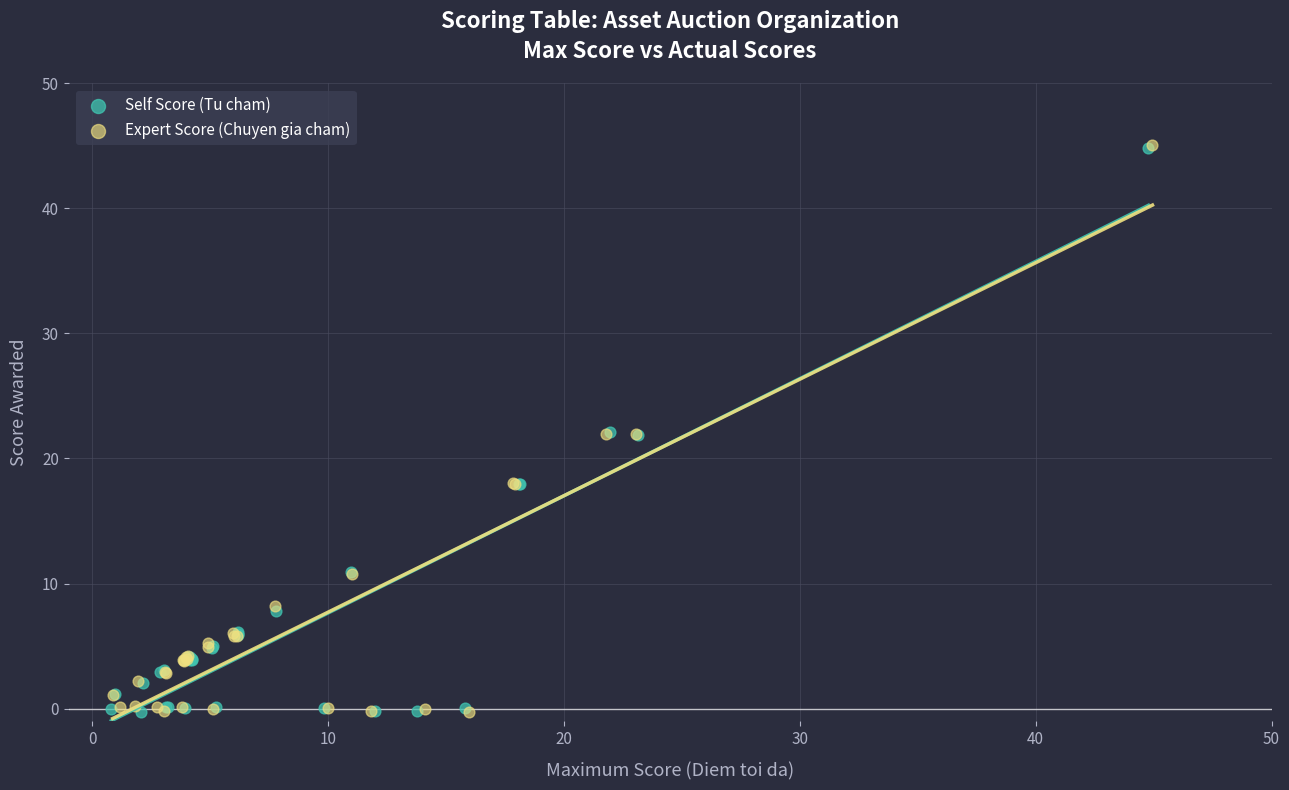

Which series has the largest Y range (max minus min)?

Expert Score (Chuyen gia cham)